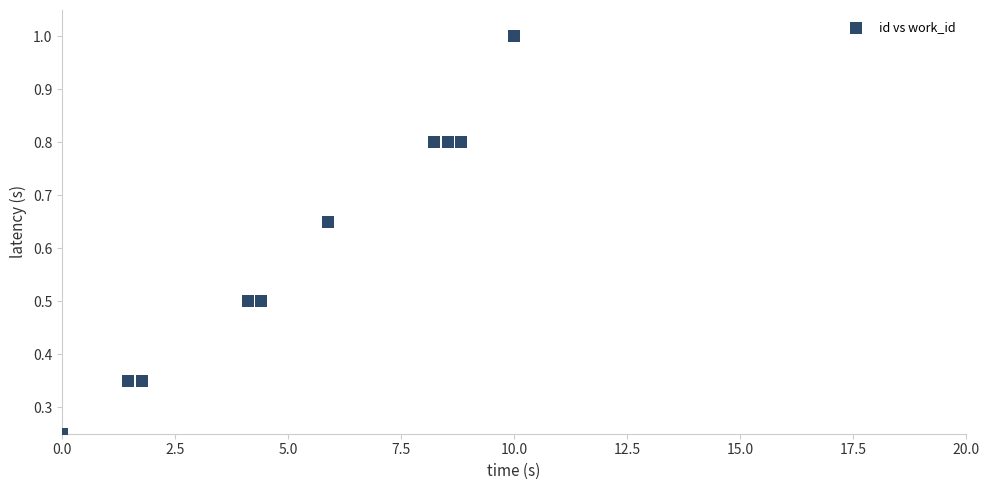

What is the average X value?

5.3